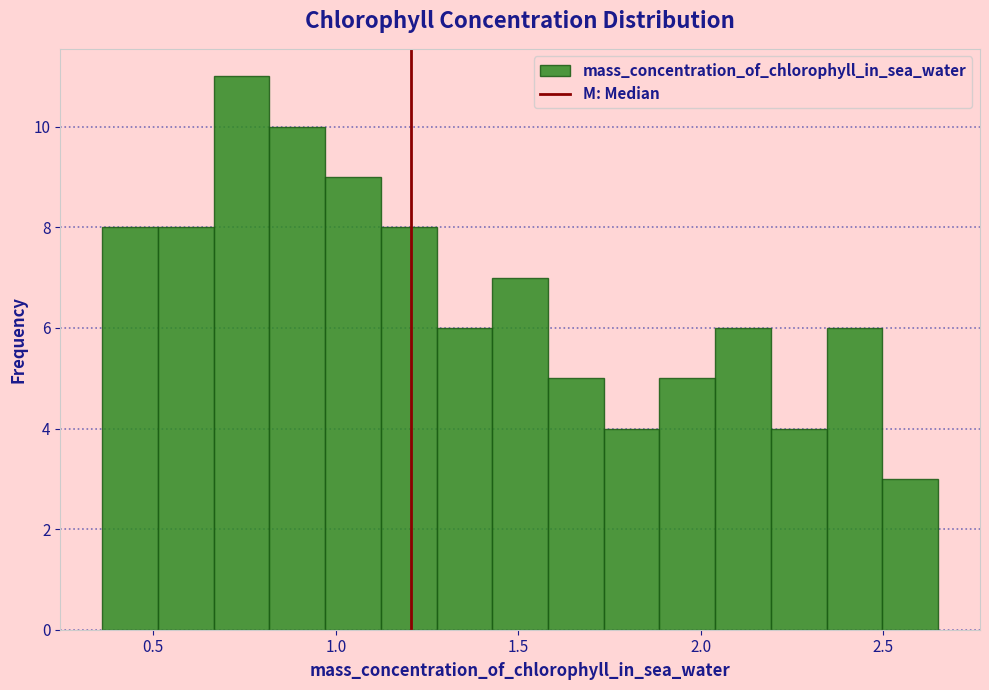

Read against the x-axis, roughly where is the centre of the tallest bar?

0.75